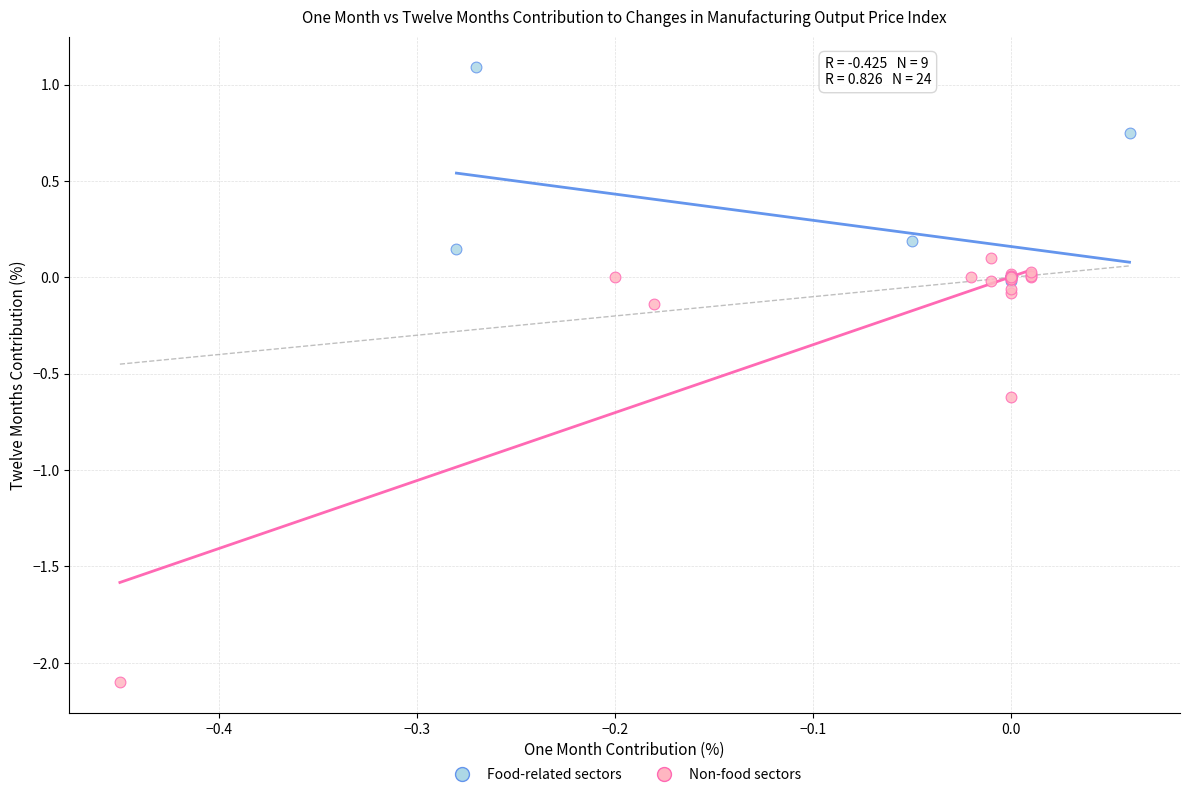

Which series reaches the minimum Y coordinate?

Non-food sectors